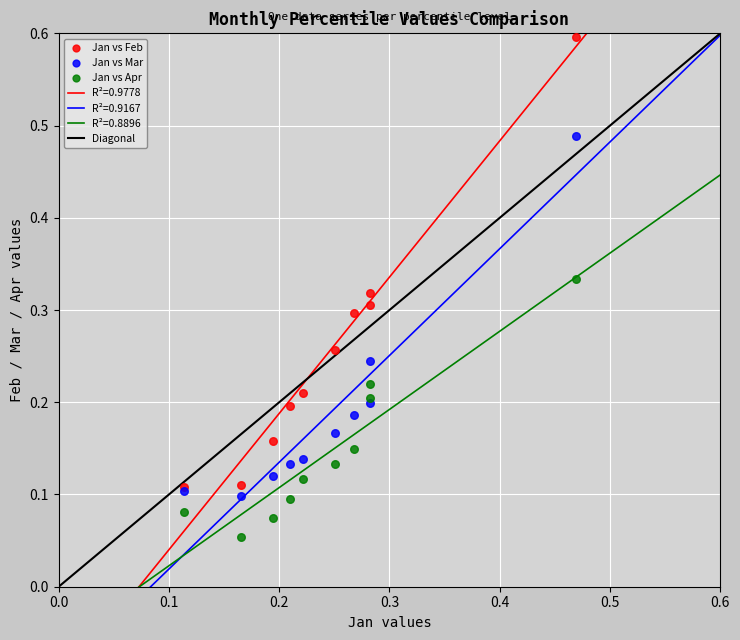

Which series contains the lowest Y value?

Jan vs Apr